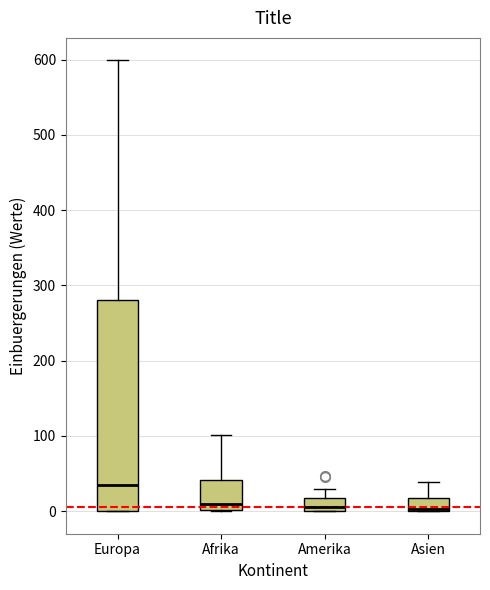

Reading left to right, transcribe this box plot: for each box, give where its median line is, the range the box spans, and where its two whiskers end, as read against the y-axis. The values are not printed on the chart, so give them approximately, as read against the axis.

Europa: median 40, box 0 to 280, whiskers 0 to 600
Afrika: median 10, box 0 to 40, whiskers 0 to 100
Amerika: median 10, box 0 to 20, whiskers 0 to 30
Asien: median 0, box 0 to 20, whiskers 0 to 40